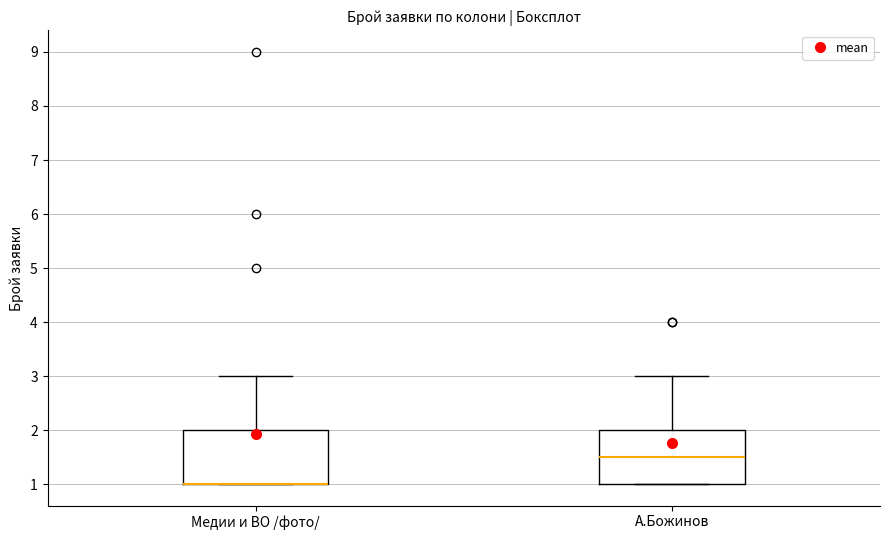

Where does the upper whisker of the box for Медии и ВО /фото/ end on the y-axis? The values are not printed on the chart, so give them approximately, as read against the axis.

3.0